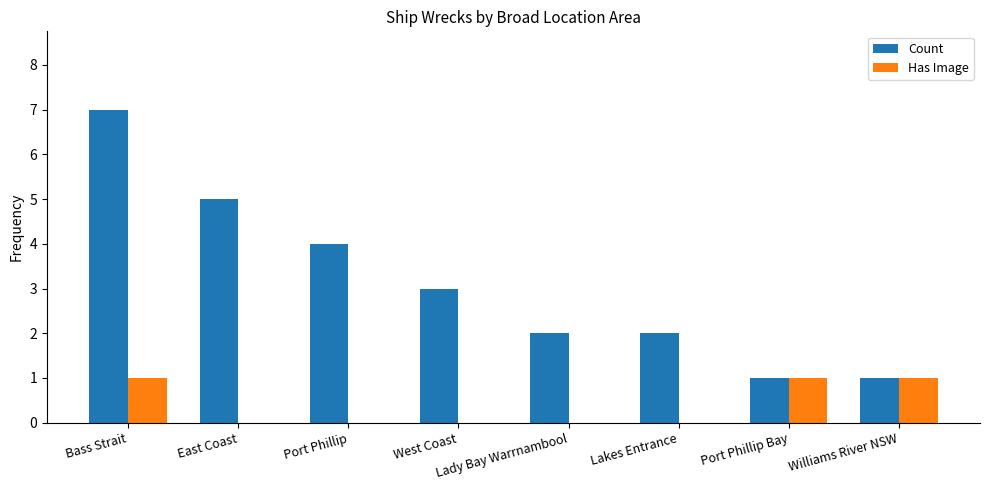

What are all the series names shown in the legend?

Count, Has Image